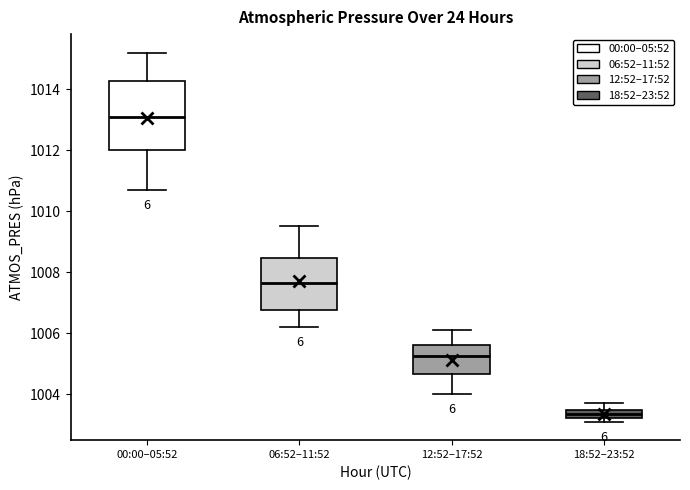

Where is the upper edge of the box for 18:52–23:52 on the y-axis? The values are not printed on the chart, so give them approximately, as read against the axis.

1003.4